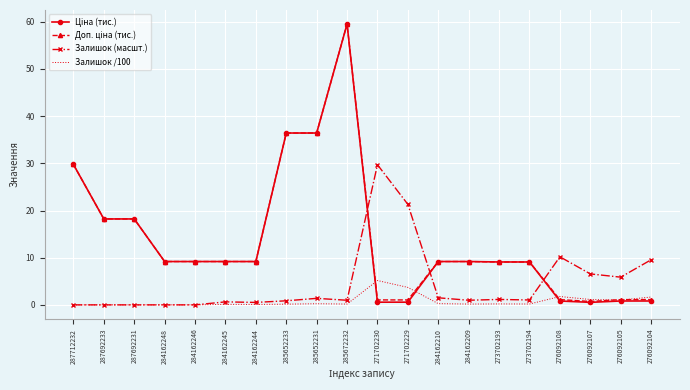

True or false: Залишок (масшт.) has a value of 0.5 at 284162244.

True